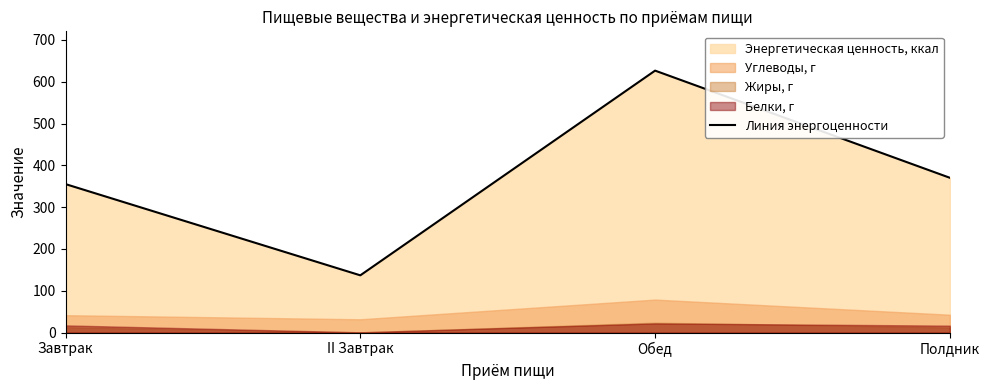

Which has a higher value, Полдник or Обед?

Обед